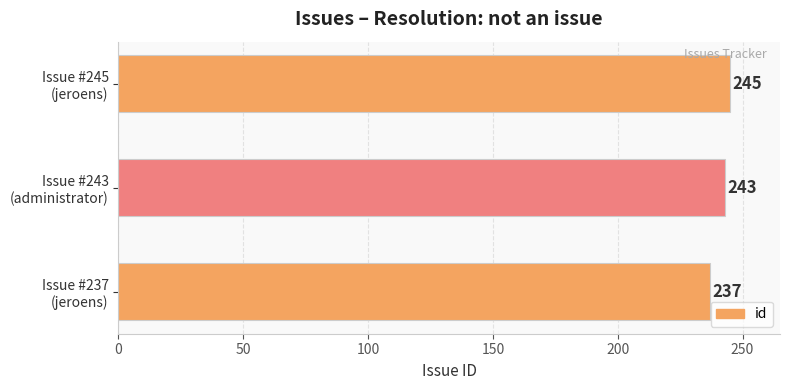

Count the values in the range 237 to 245.

3